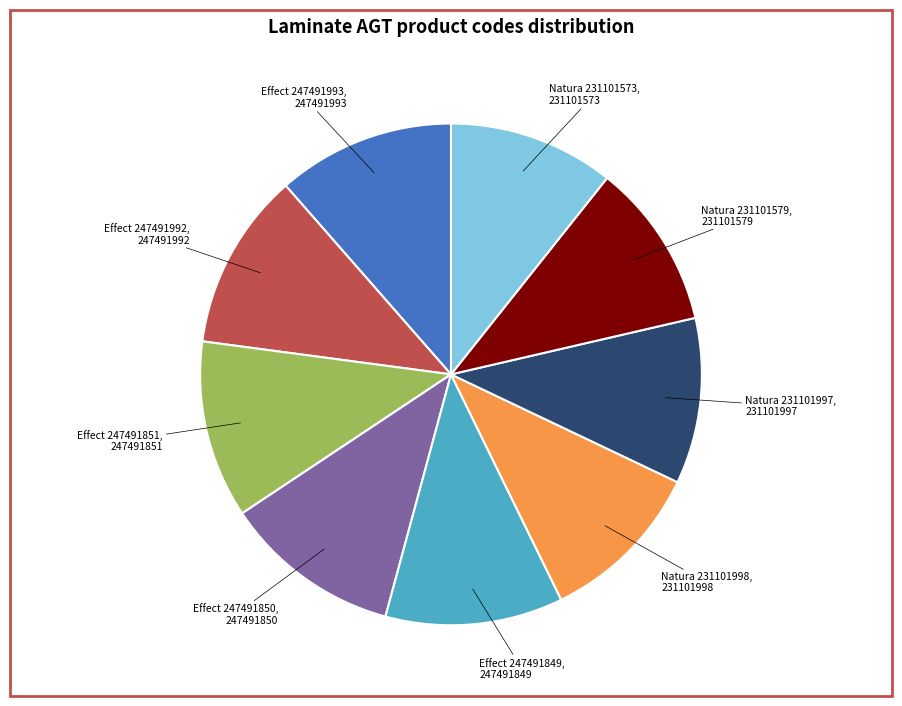

Does any single category account for the majority?

No